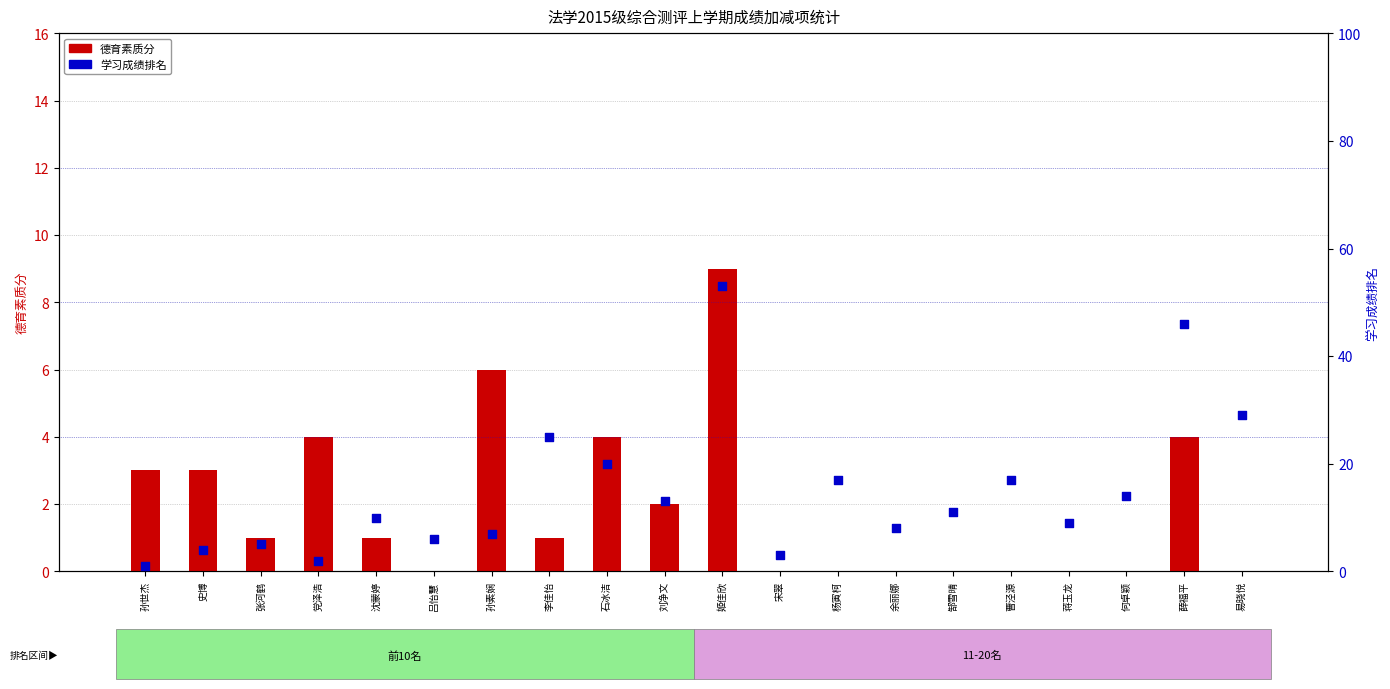

At how many categories does at least one series exceed 17?

5